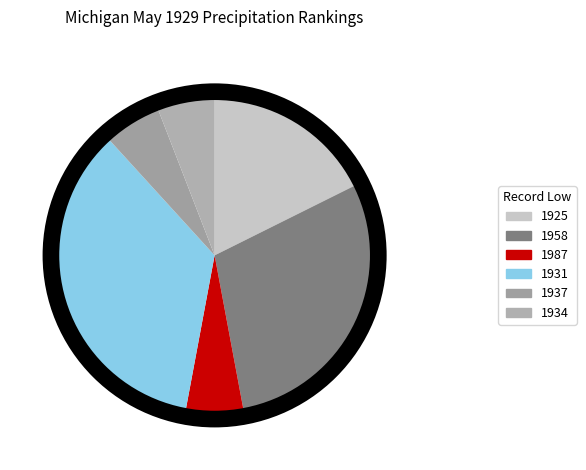

To the nearest percent, what portion does 1987 represent?

5%